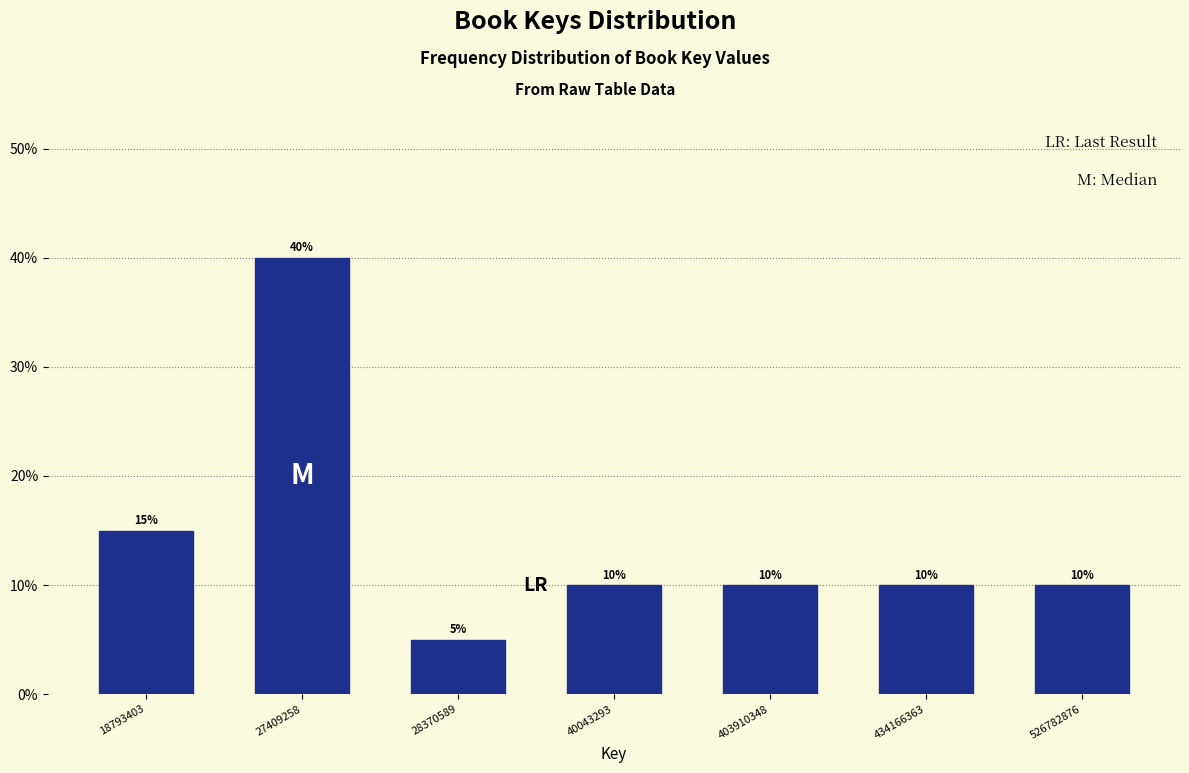

Does the chart contain any negative values?

No